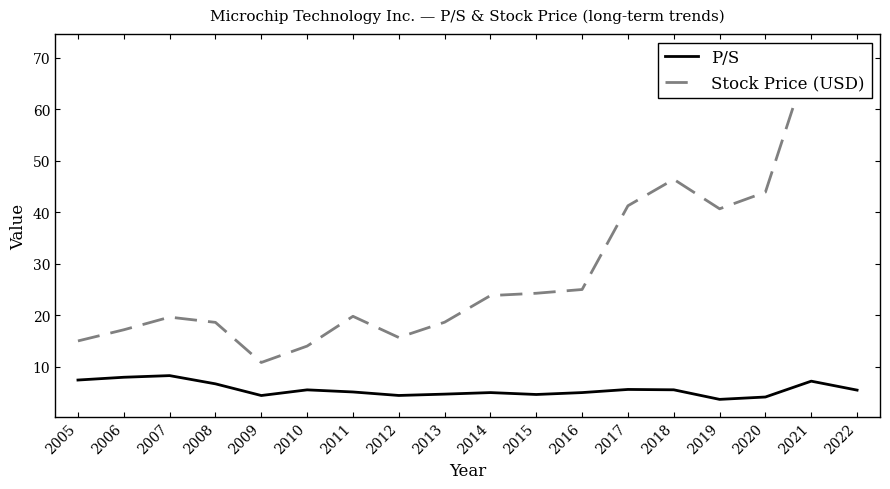

True or false: P/S has a value of 4.9 at 2016.

True